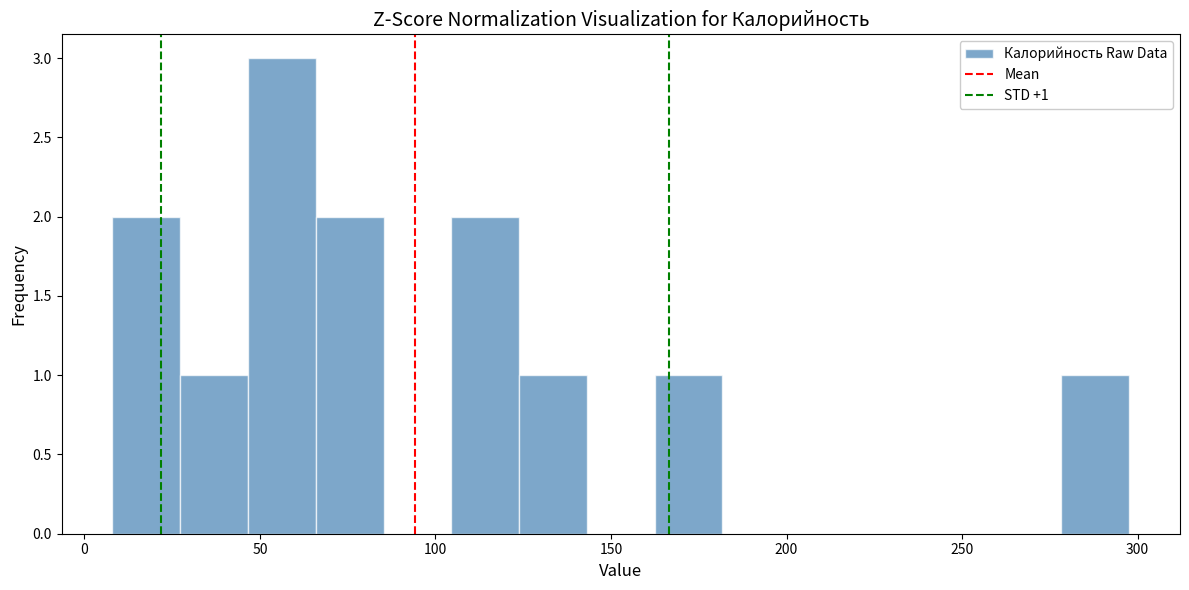

Read against the x-axis, roughly where is the centre of the tallest bar?

55